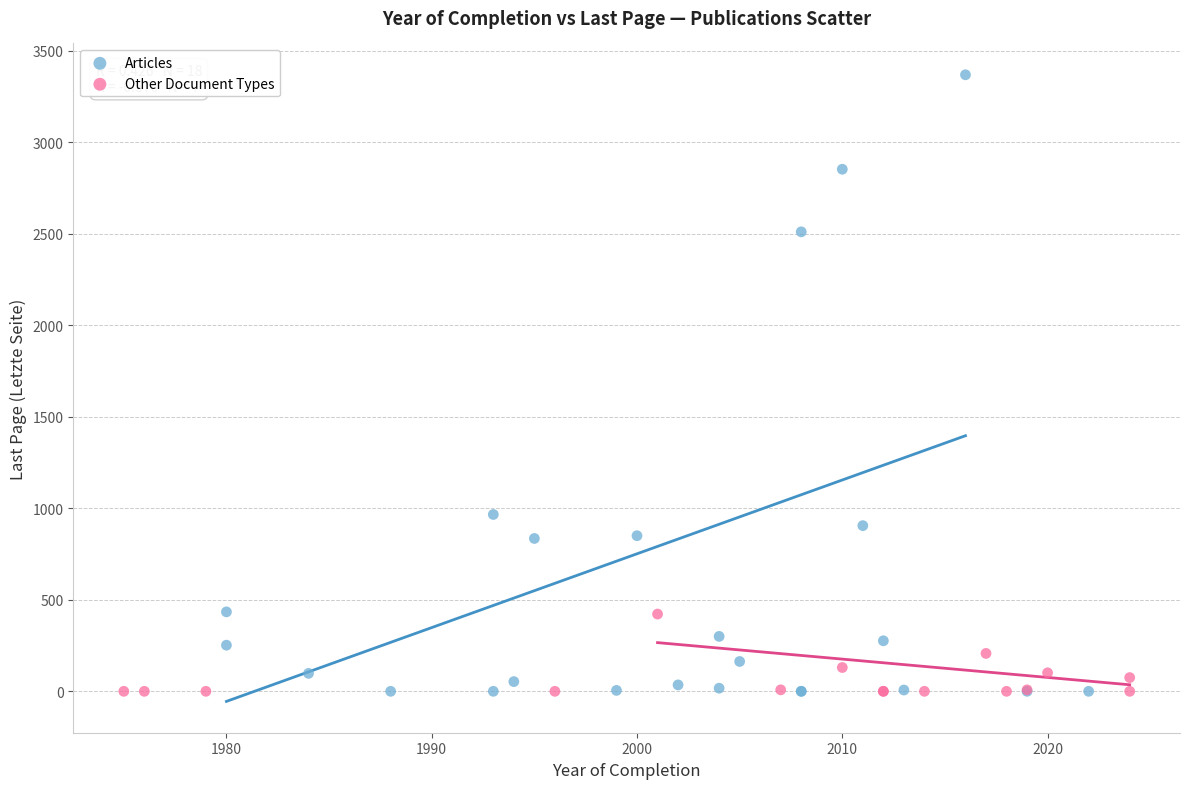

Which series has the largest Y range (max minus min)?

Articles